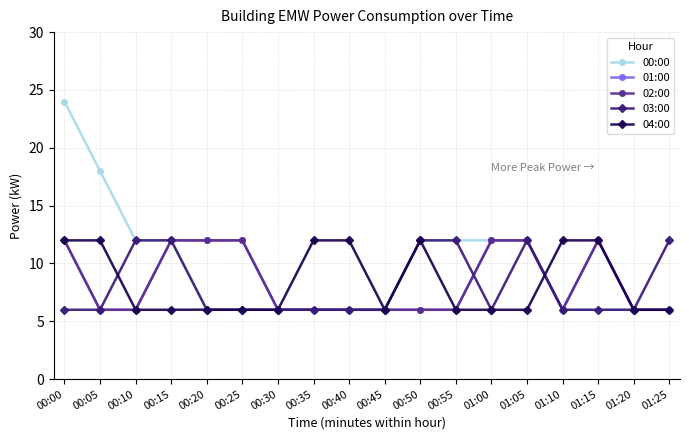

What is the total value across all series at 00:35?

36.0